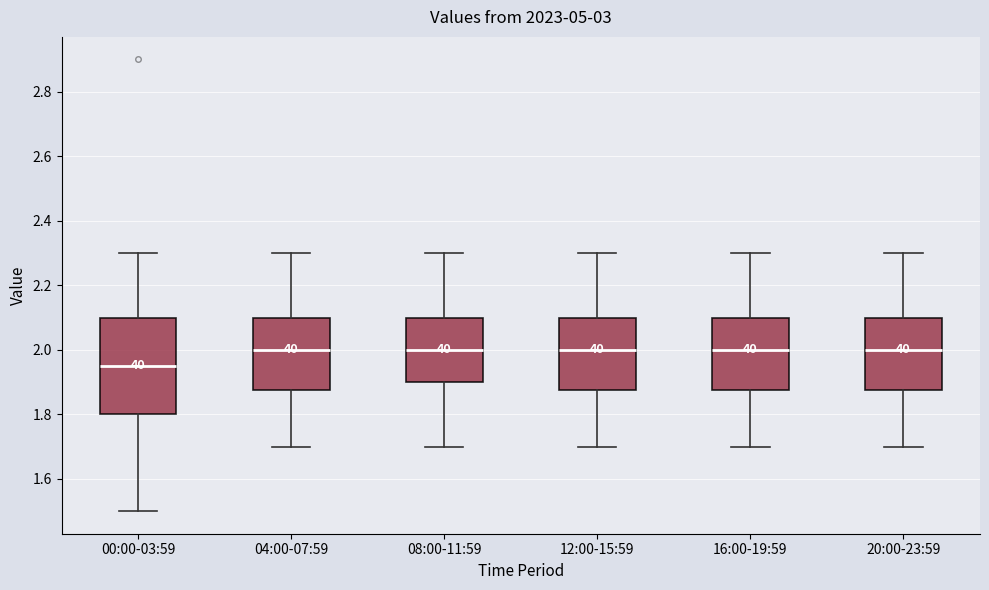

Which box is the tallest, from its lower edge to its upper edge?

00:00-03:59